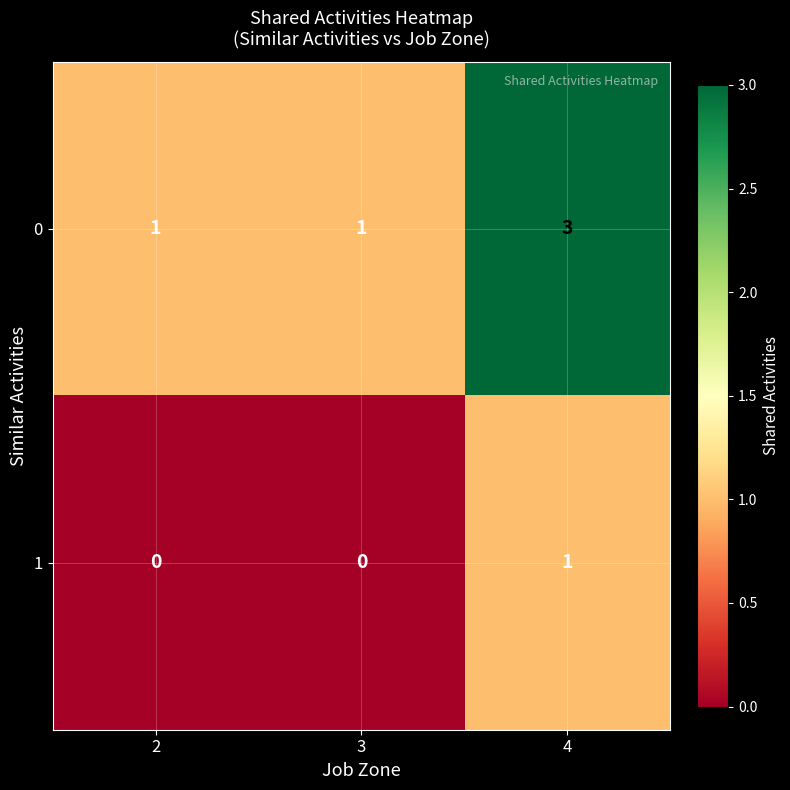

Which series has the largest range (max minus min)?

0